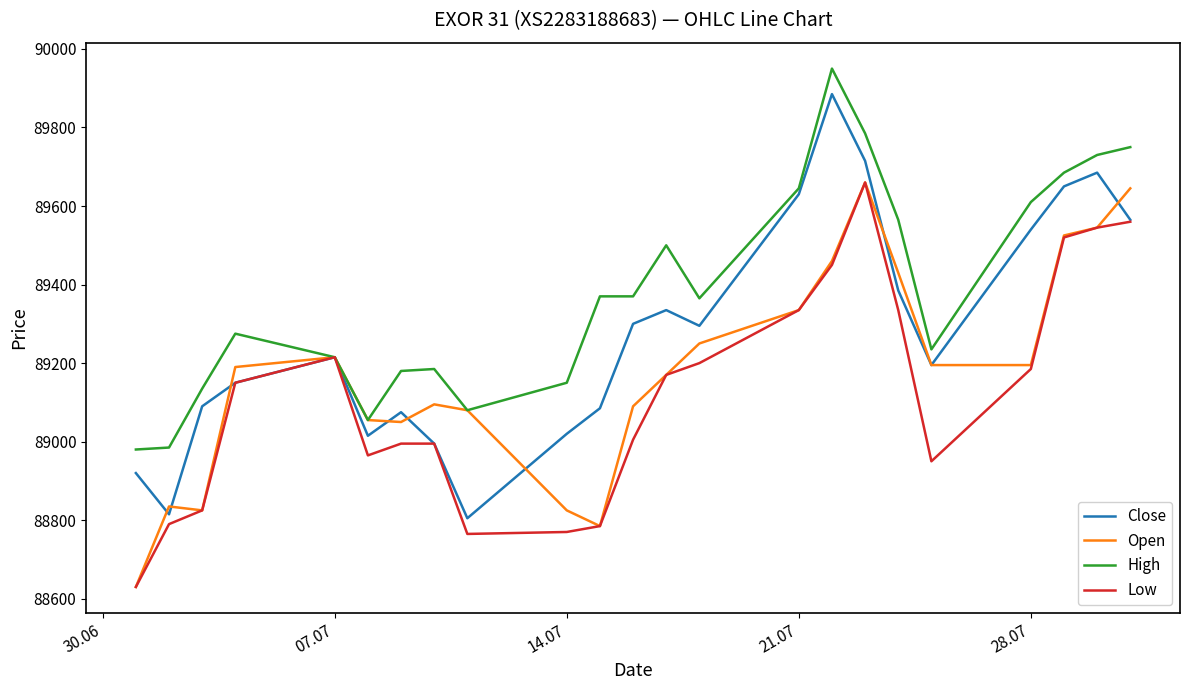

Rank the series by their average value, from lowest to highest.

Low, Open, Close, High